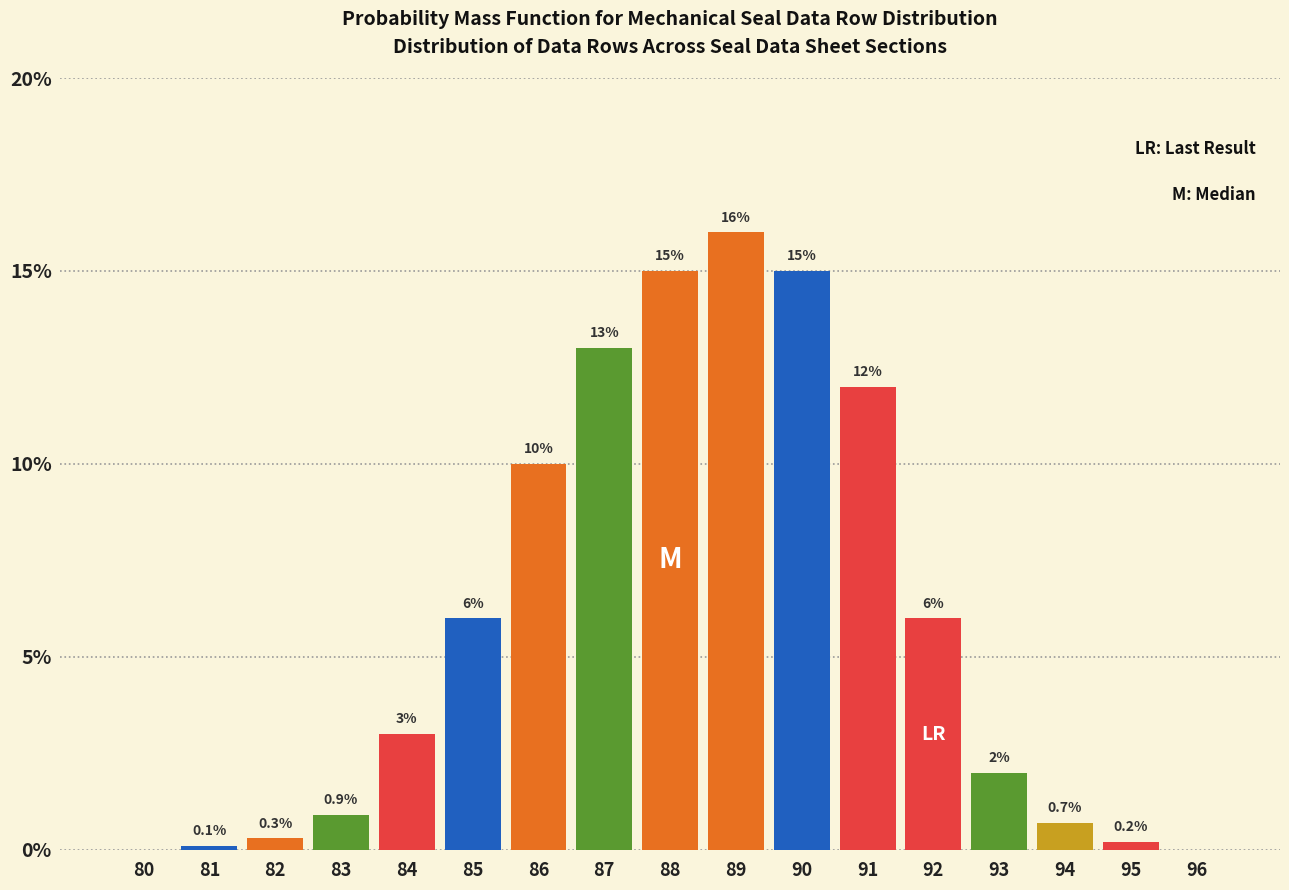

Reading left to right, extract all data points from this chart.

80=0.0	81=0.1	82=0.3	83=0.9	84=3.0	85=6.0	86=10.0	87=13.0	88=15.0	89=16.0	90=15.0	91=12.0	92=6.0	93=2.0	94=0.7	95=0.2	96=0.0